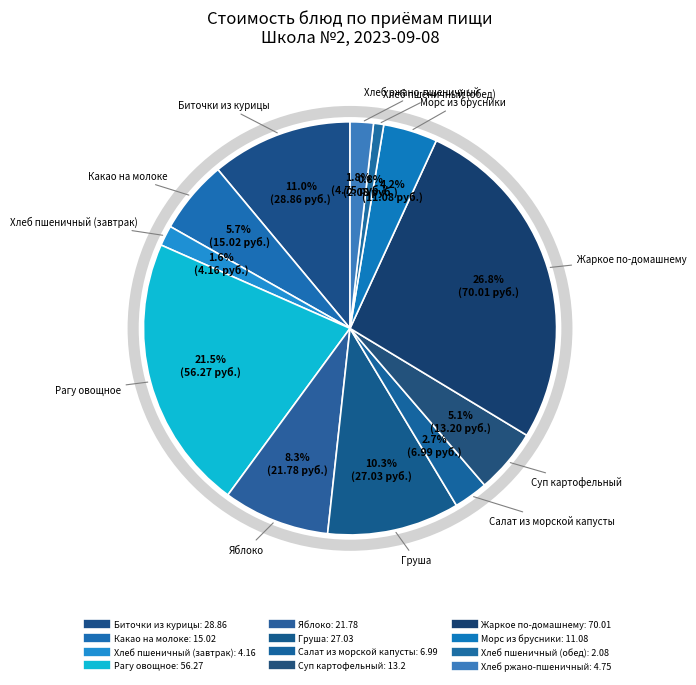

How many slices are in this pie chart?

12